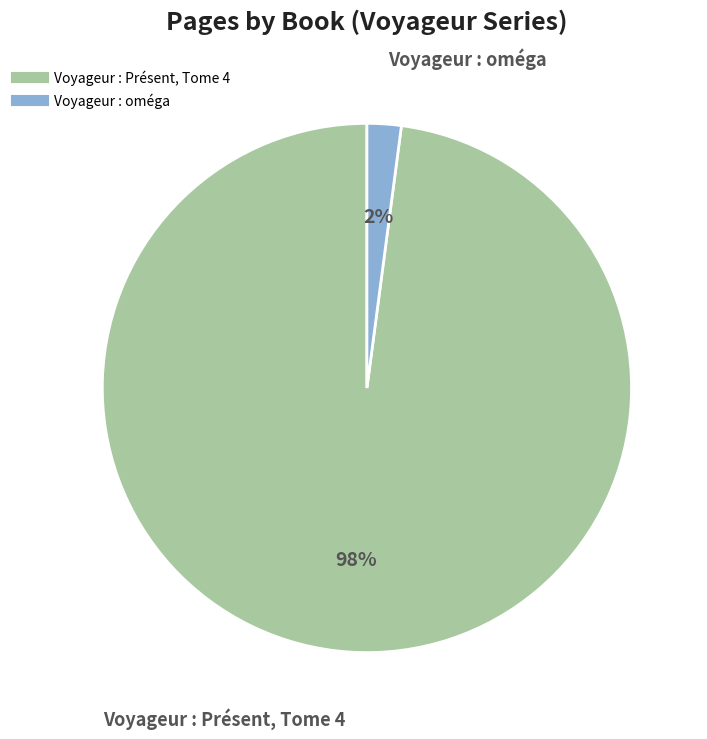

Is Voyageur : Présent, Tome 4 the majority of the pie?

Yes